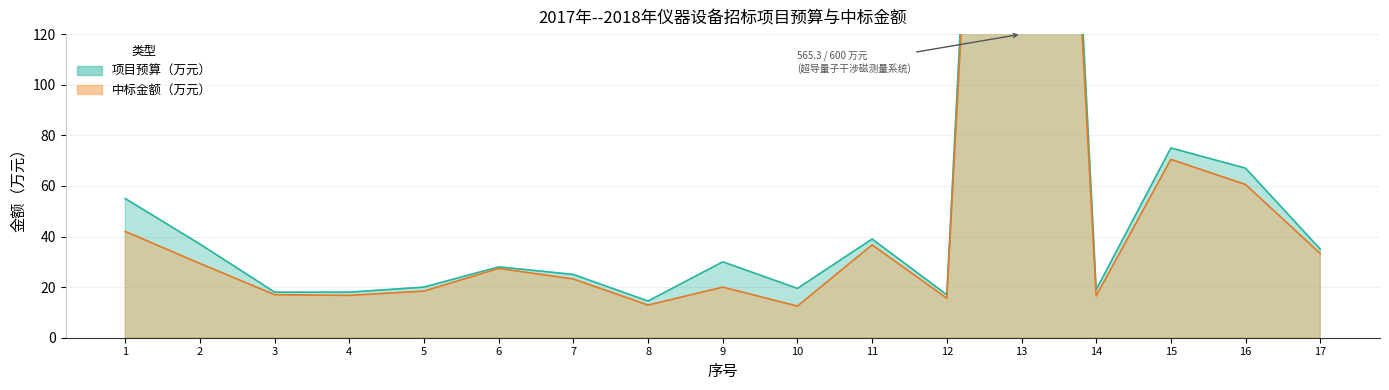

Reading left to right, transcribe all the data shown in this chart.

中标金额（万元）: 1=42.0	2=29.3	3=17.0	4=16.7	5=18.4	6=27.4	7=23.2	8=12.9	9=20.0	10=12.5	11=36.7	12=15.6	13=565.3	14=16.5	15=70.5	16=60.6	17=33.2
项目预算（万元）: 1=55.0	2=37.0	3=18.0	4=18.0	5=20.0	6=28.0	7=25.0	8=14.5	9=30.0	10=19.5	11=39.0	12=17.0	13=600.0	14=19.0	15=75.0	16=67.0	17=35.0